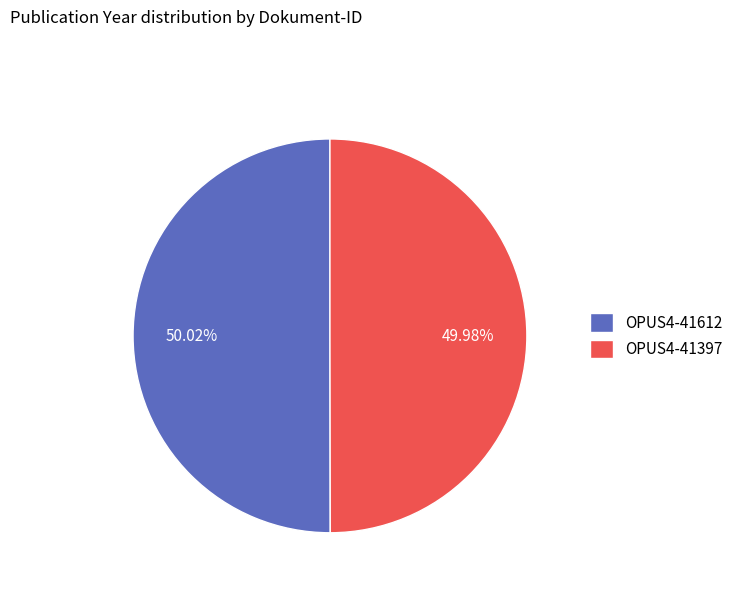

To the nearest percent, what percentage of the pie is OPUS4-41612?

50%